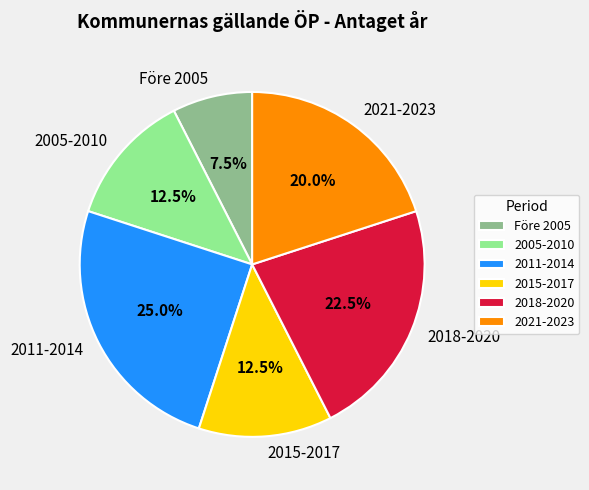

Does any single category account for the majority?

No